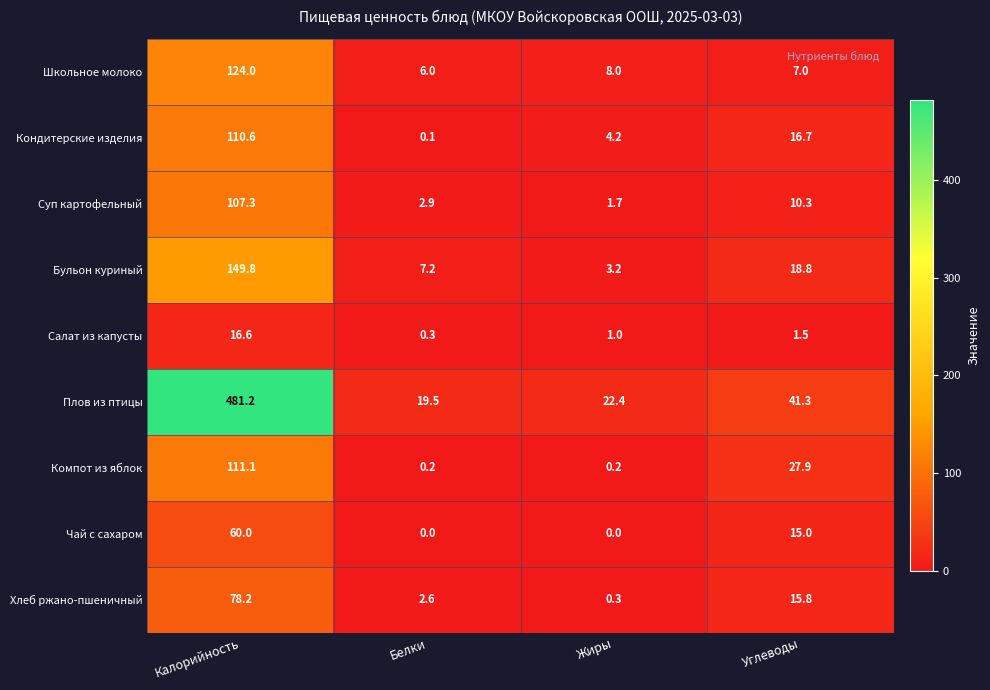

How many data points in Компот из яблок are above 27?

2